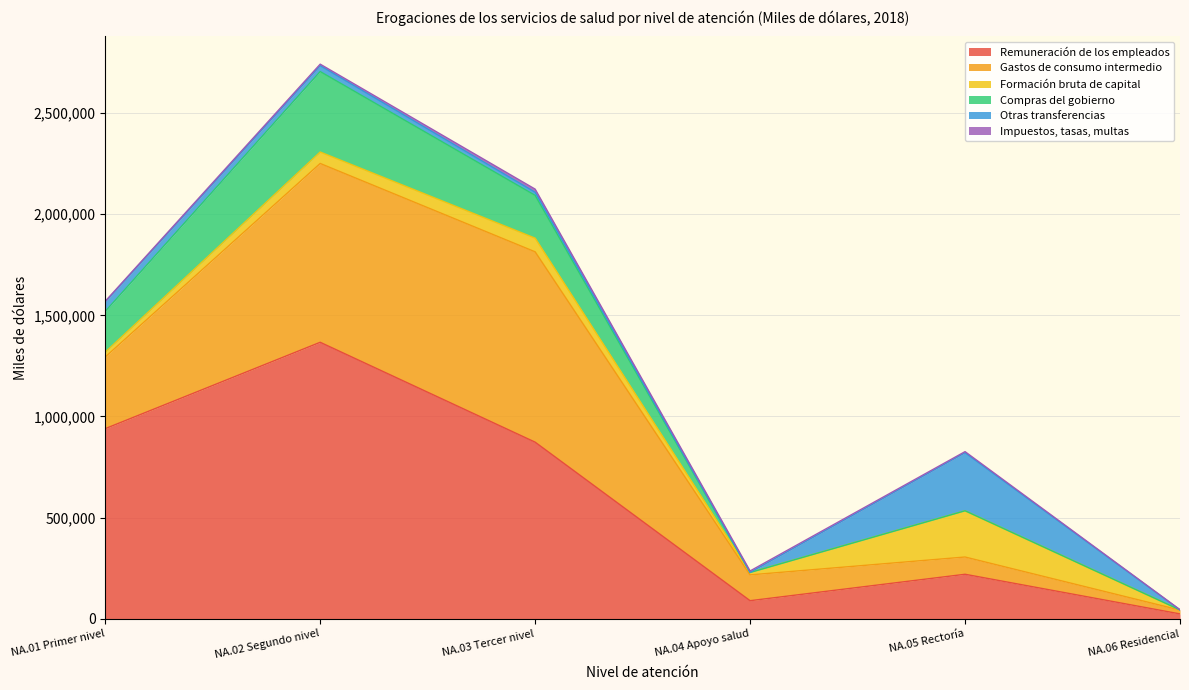

Read the Gastos de consumo intermedio value at NA.05 Rectoría.

85300